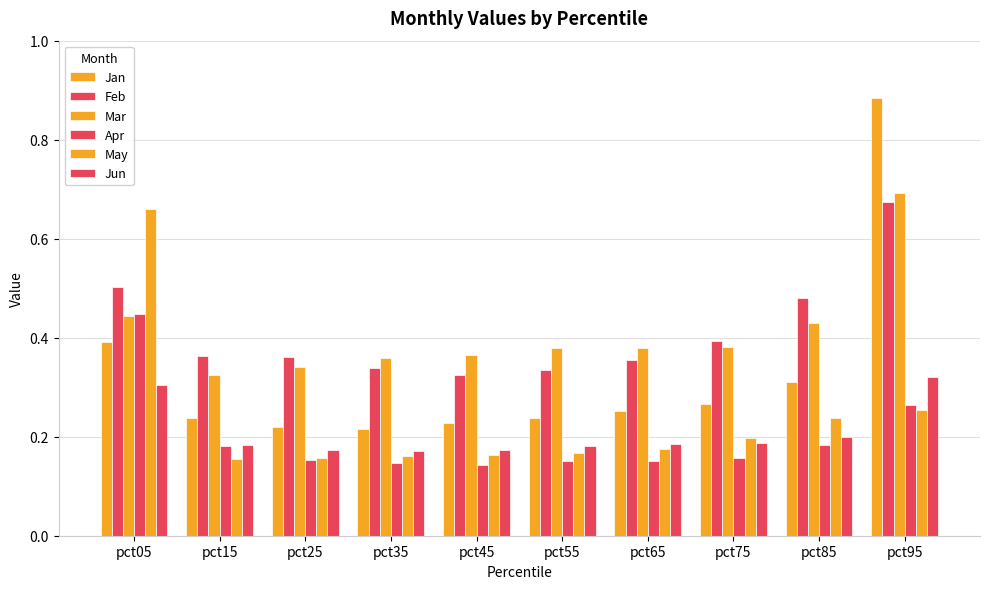

How many bars are there in total?

60